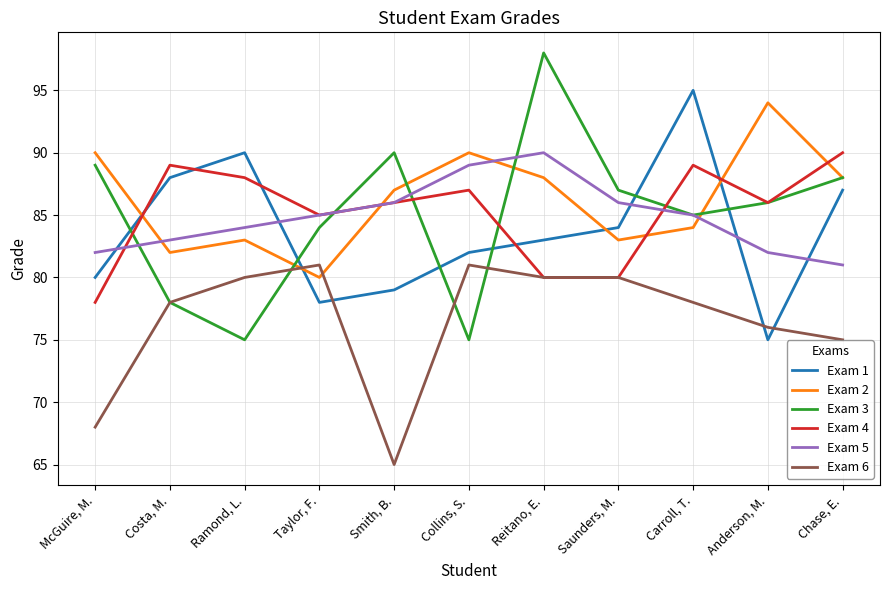

Where do Exam 4 and Exam 2 first cross each other?

McGuire, M. and Costa, M.